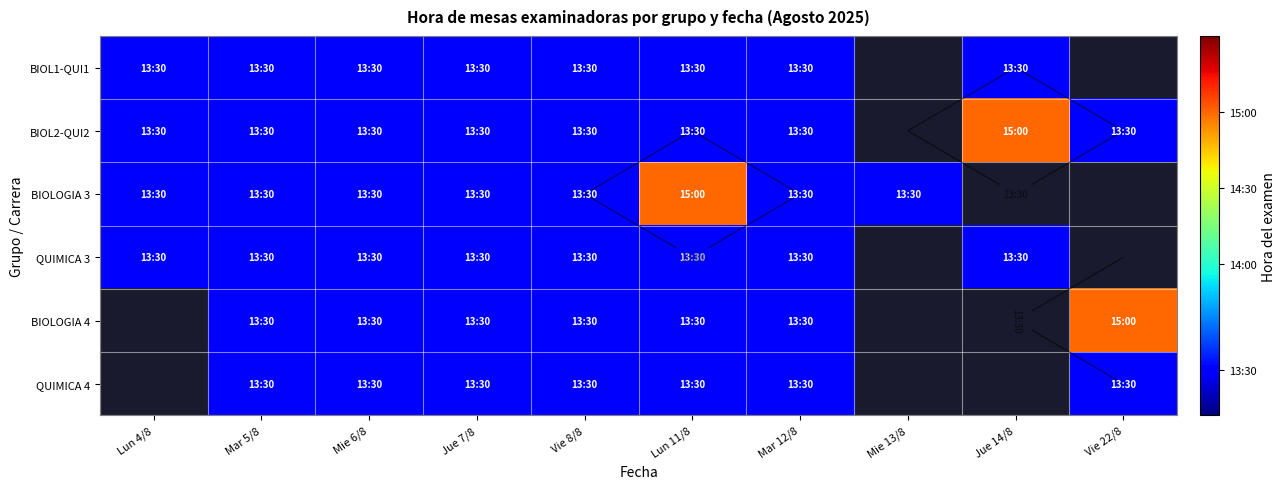

Which category has the lowest value in the BIOL1-QUI1 series?

Lun 4/8